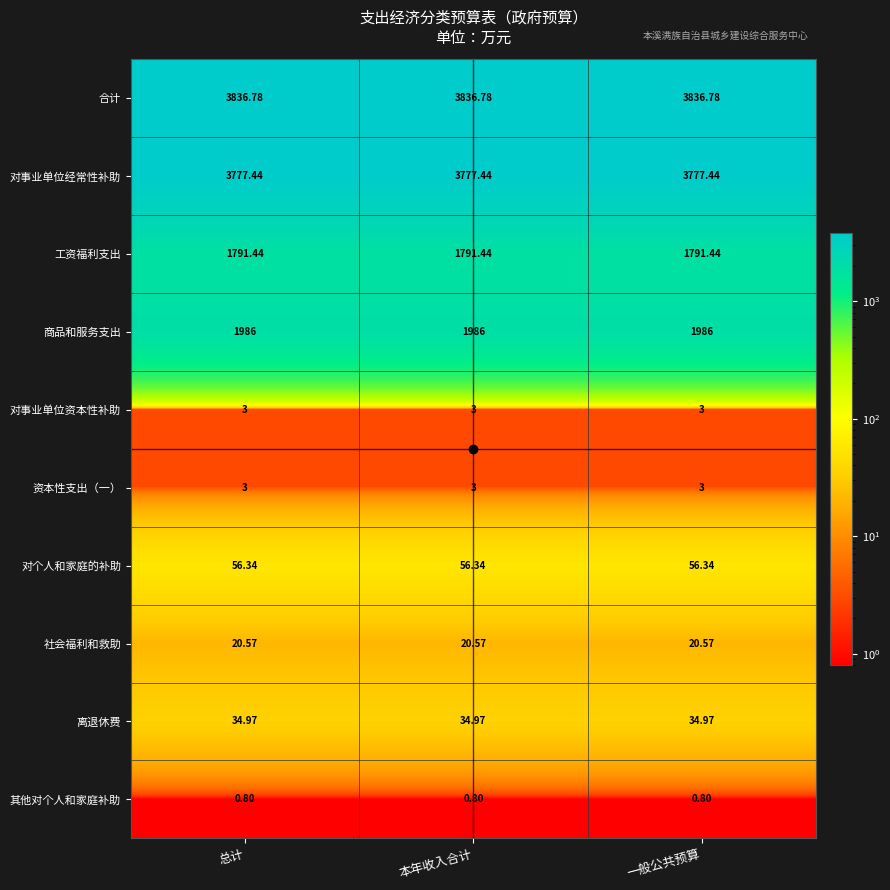

Is the value of 商品和服务支出 at 一般公共预算 greater than the value of 对个人和家庭的补助 at 一般公共预算?

Yes